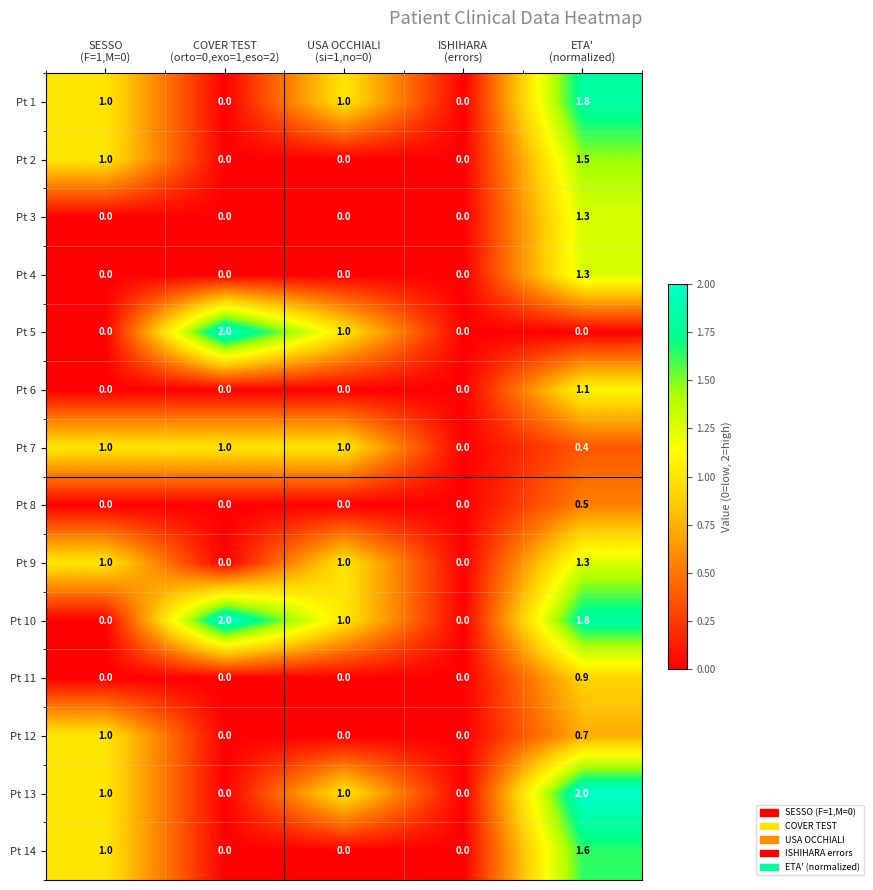

What is the maximum value for Pt 11?

0.9